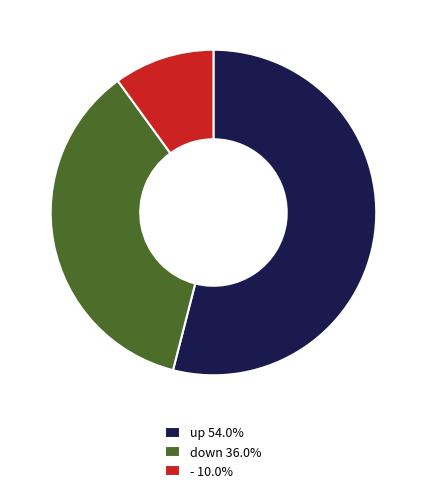

Approximately how many times larger is the value at down 36.0% compared to - 10.0%?

3.6